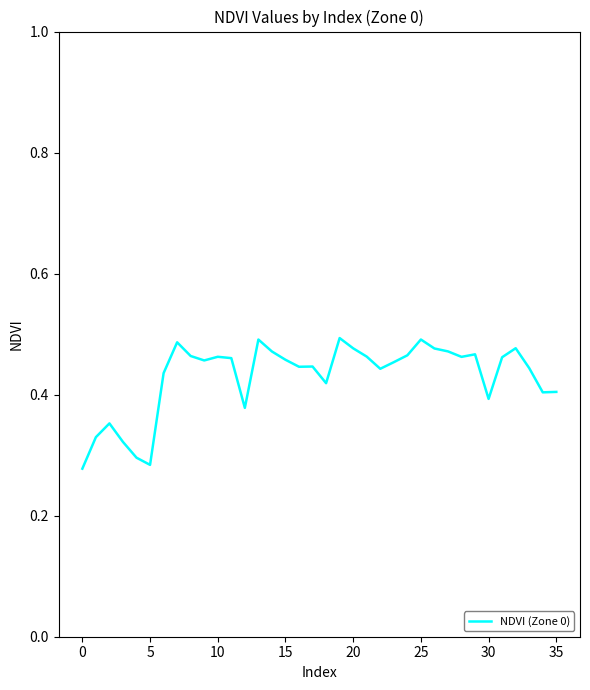

True or false: the data shows 0.2 at 0.

False